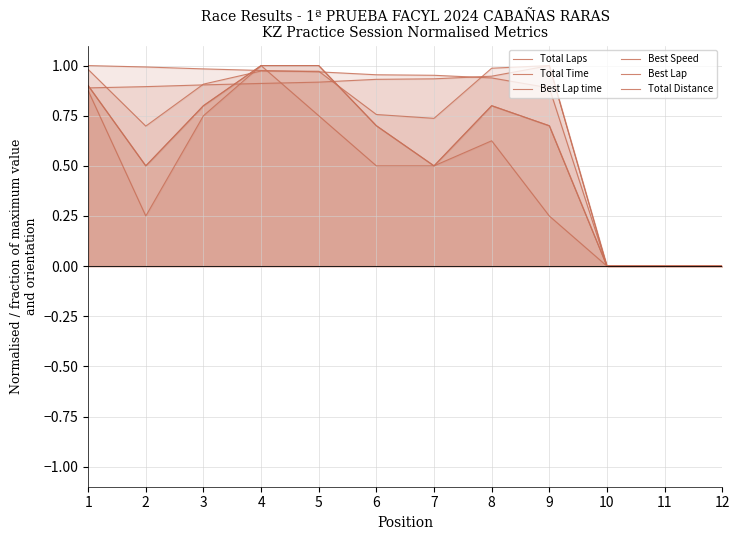

Which series has the largest total across all categories?

Best Speed